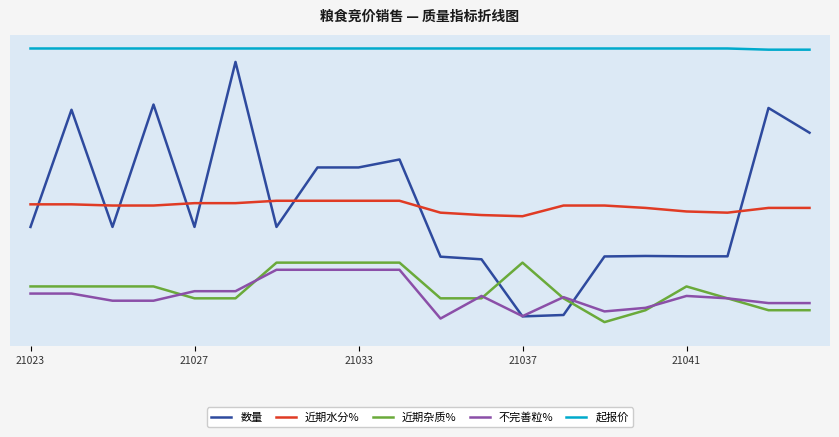

Does the chart have visible grid lines?

No